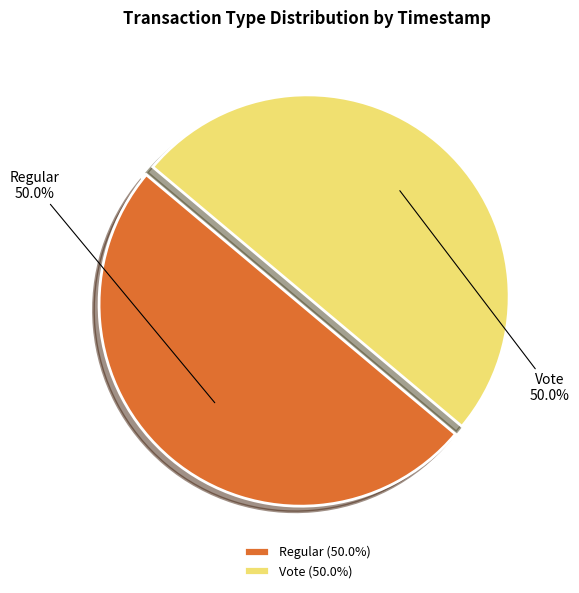

Combined, do Regular and Vote account for over 50%?

Yes